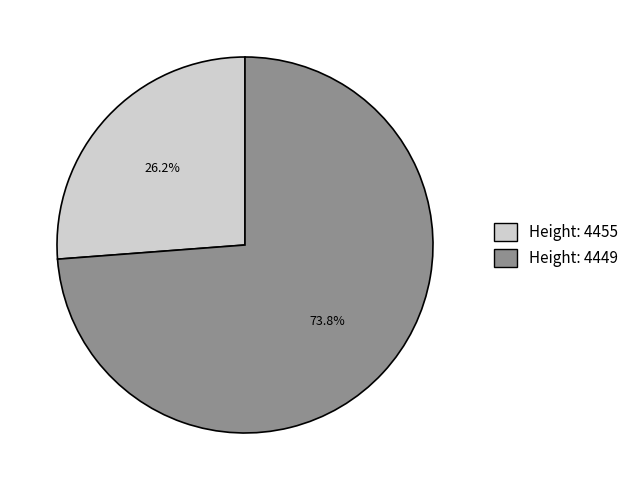

Does any single category account for the majority?

Yes